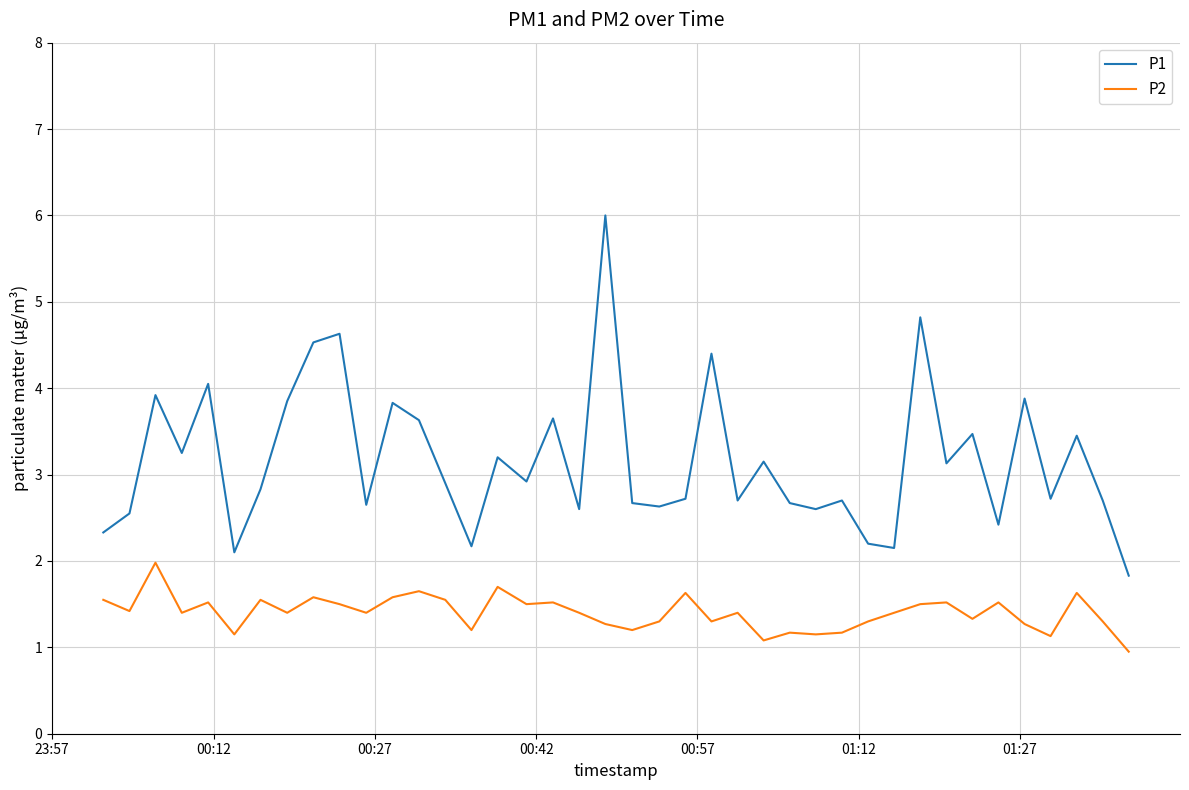

What is the maximum value for P2?

2.0